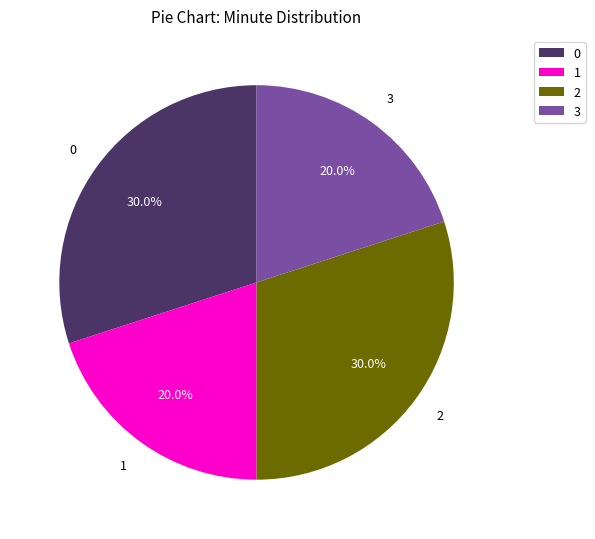

Approximately how many times larger is the value at 1 compared to 2?

0.7